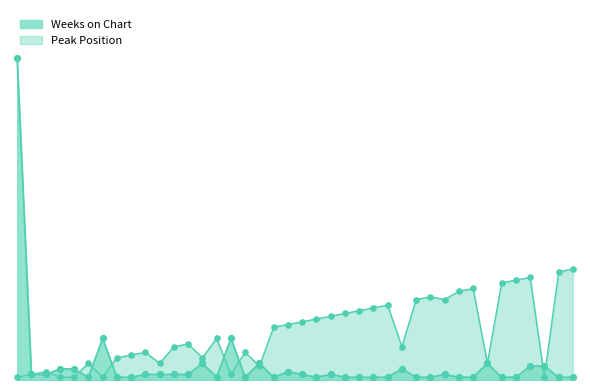

Which series has the largest total across all categories?

Peak Position